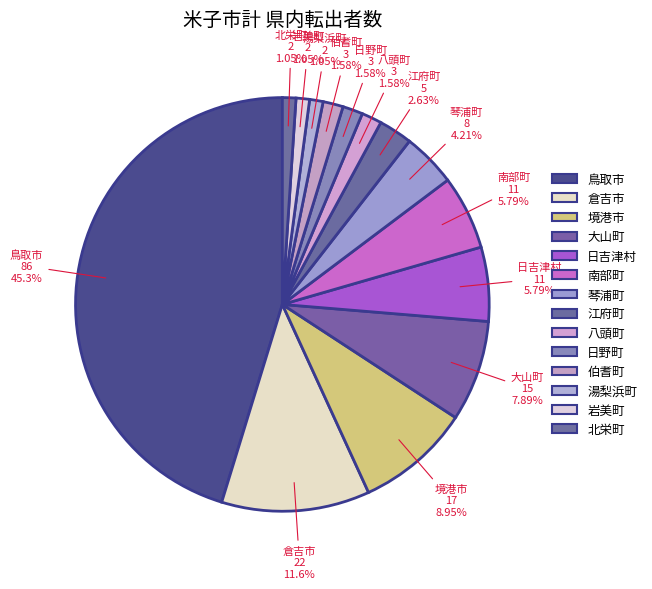

The 倉吉市 slice represents 12% of the pie. True or false?

True